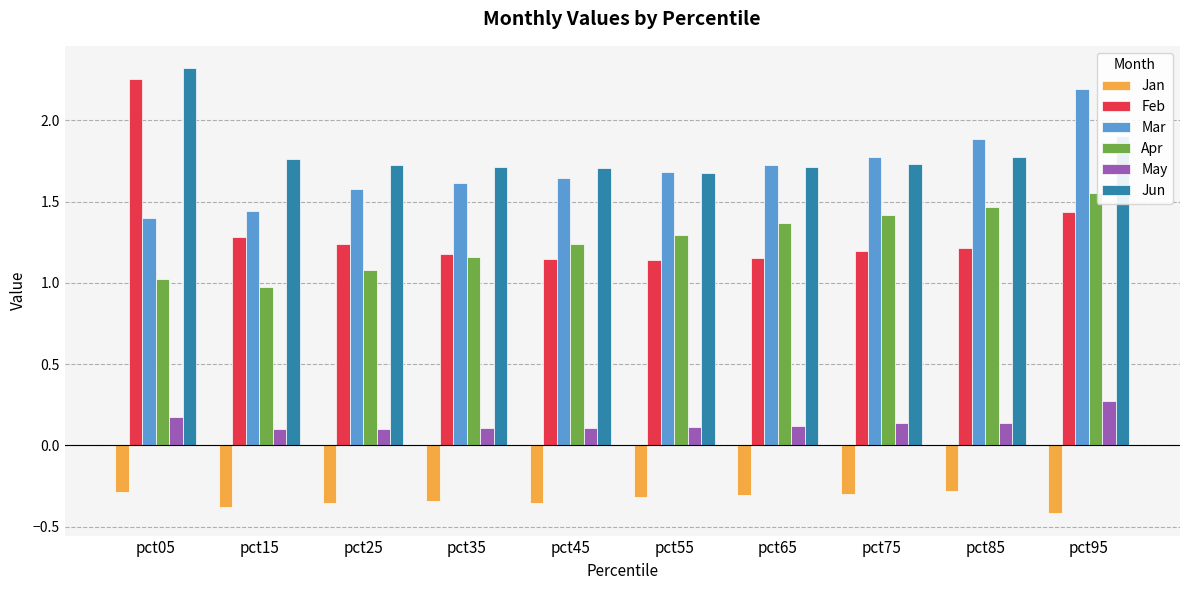

What value does the Apr series have at pct55?

1.3